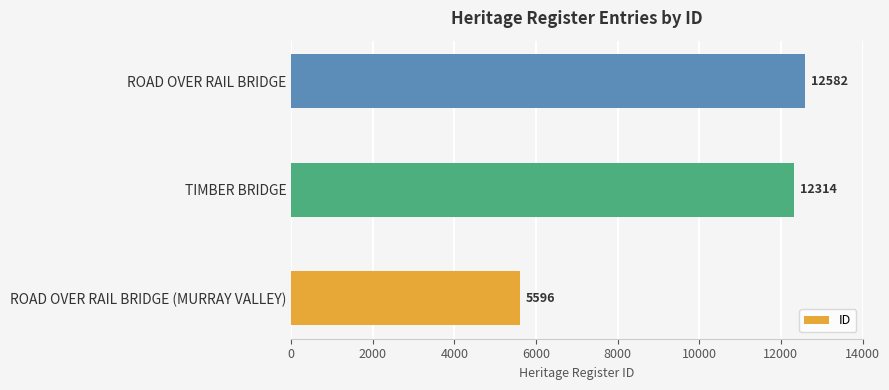

Reading top to bottom, extract all data points from this chart.

ROAD OVER RAIL BRIDGE=12582	TIMBER BRIDGE=12314	ROAD OVER RAIL BRIDGE (MURRAY VALLEY)=5596